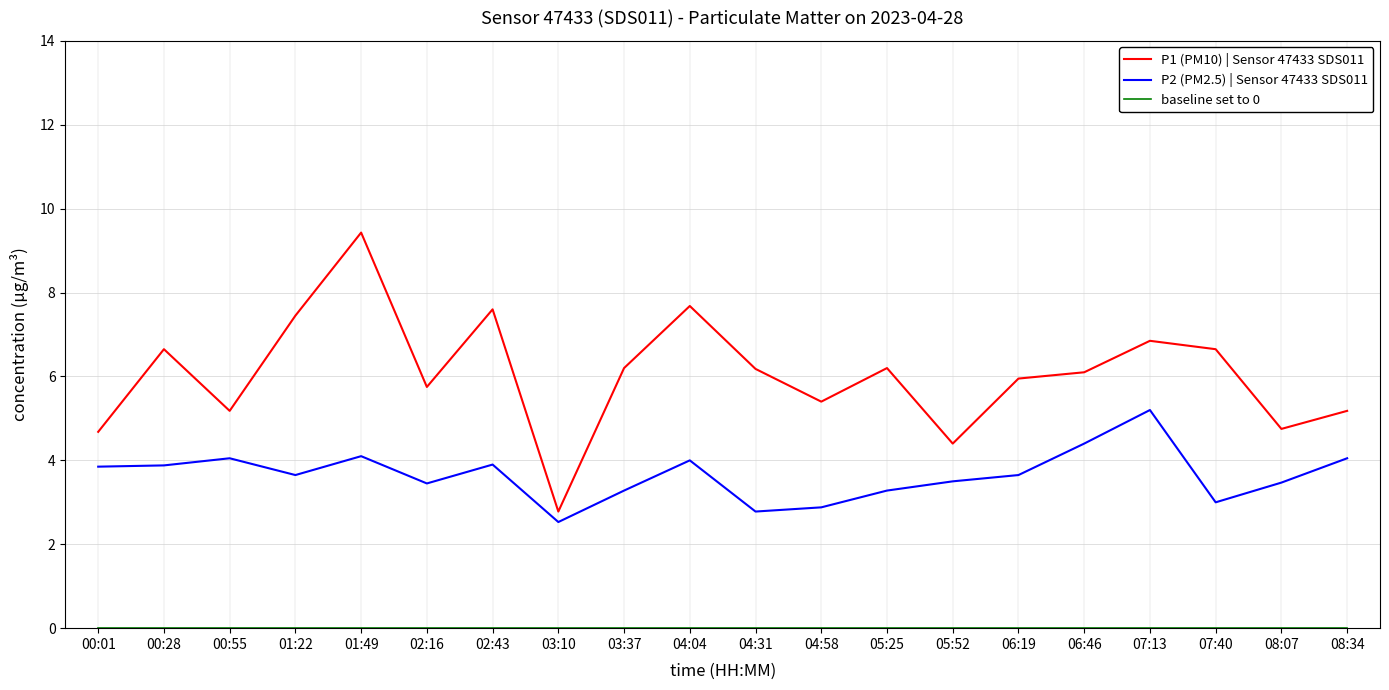

What is the maximum value shown in the chart?

9.4